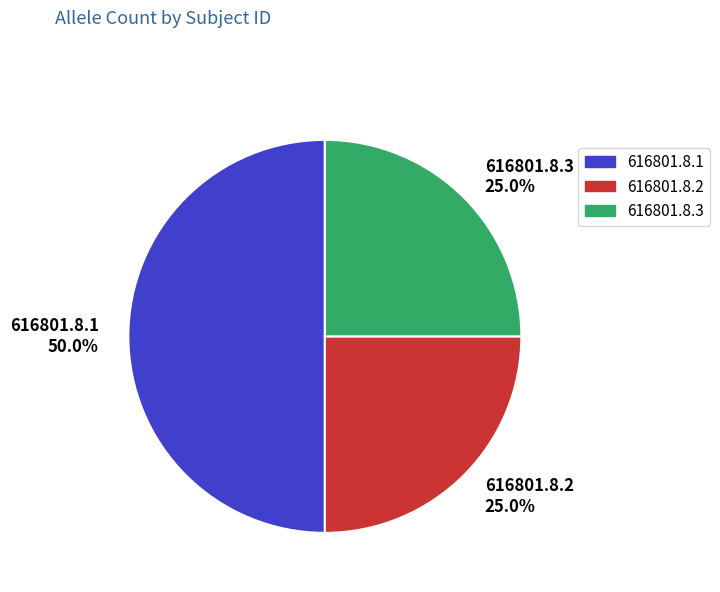

What percentage do 616801.8.3 and 616801.8.2 together represent?

50.0%